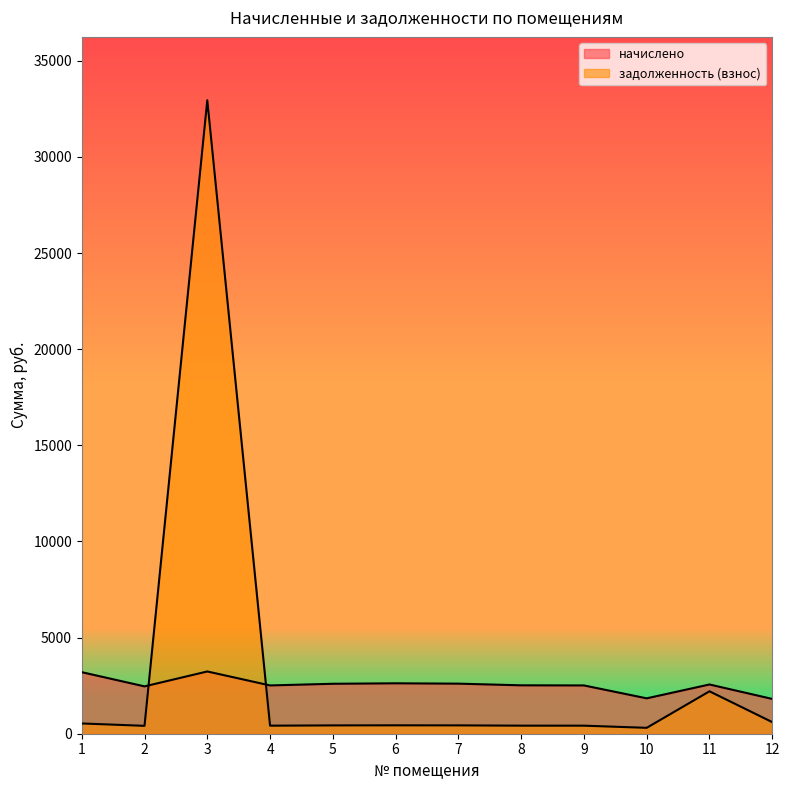

At which label is начислено closest to 2523?

8